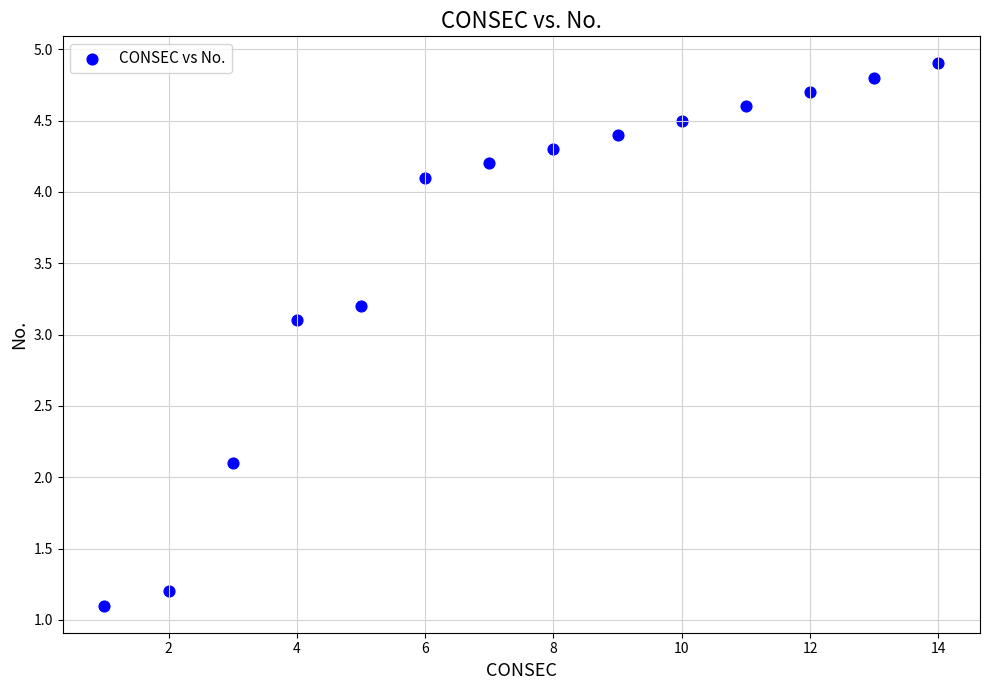

What Y value in the scatter plot is closest to 3?

3.1